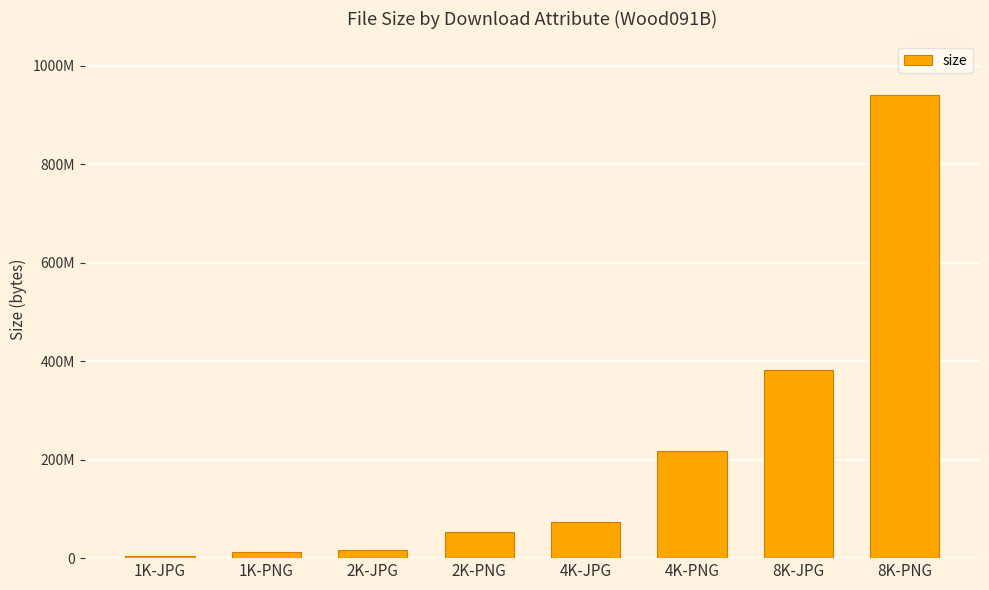

At which category does the chart reach its peak across all series?

8K-PNG